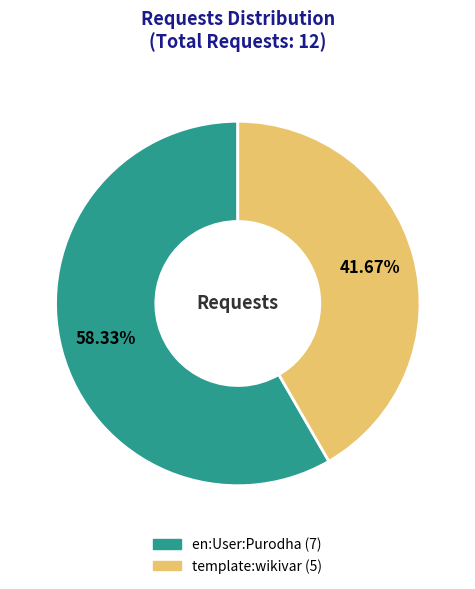

How much of the chart is everything except en:User:Purodha?

41.7%